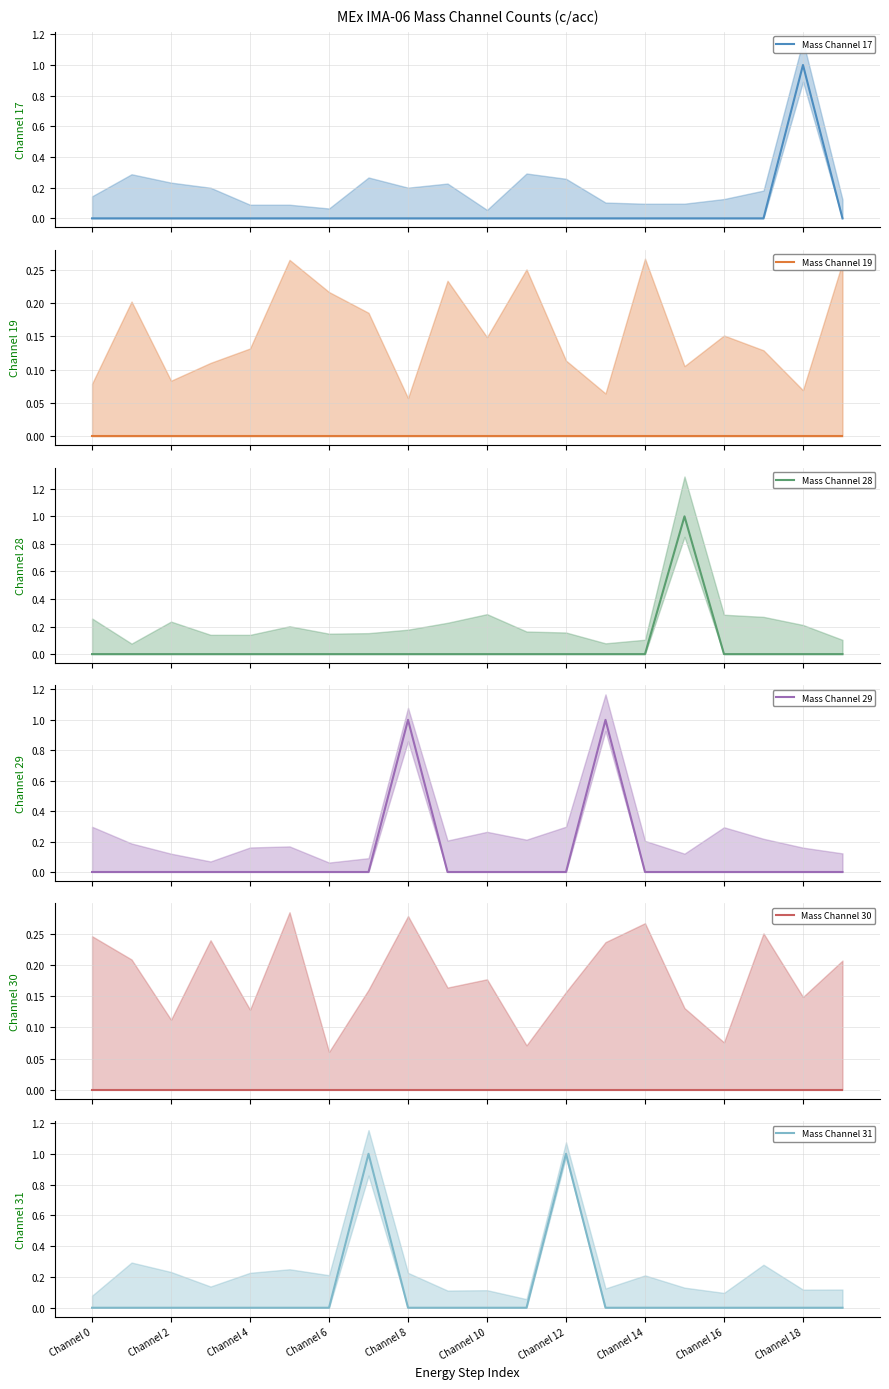

True or false: Mass Channel 30 (mean) has a value of 0 at Channel 14.

True